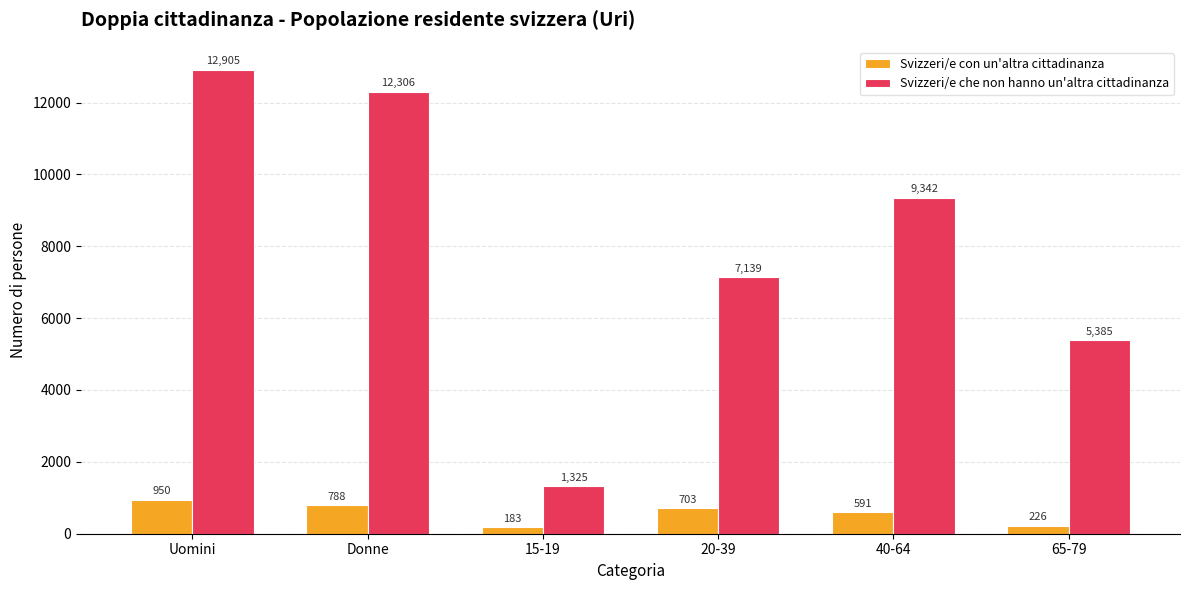

What is the difference between the maximum and second lowest values in the Svizzeri/e che non hanno un'altra cittadinanza series?

7520.8